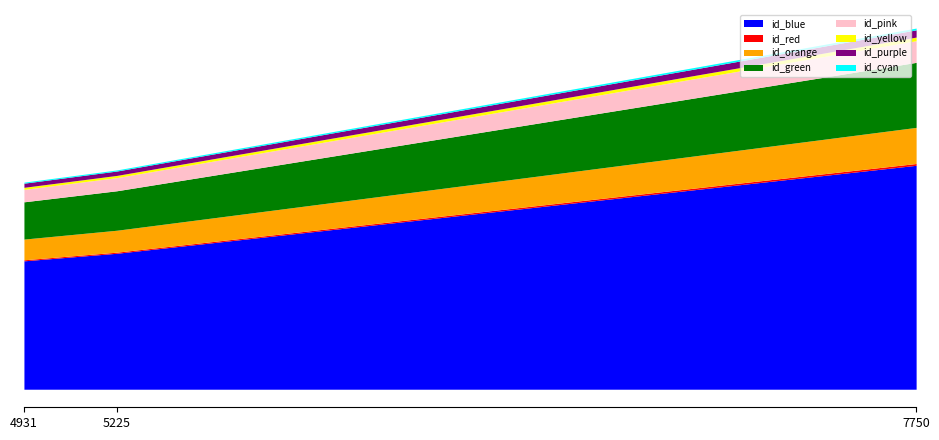

List the labels in order of value, smallest first.

4931, 5225, 7750